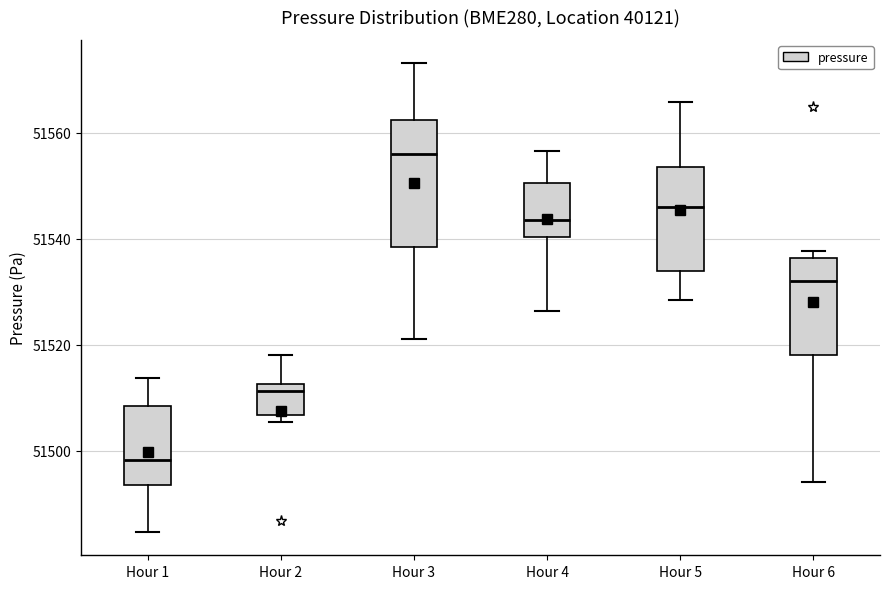

Where is the upper edge of the box for Hour 1 on the y-axis? The values are not printed on the chart, so give them approximately, as read against the axis.

51508